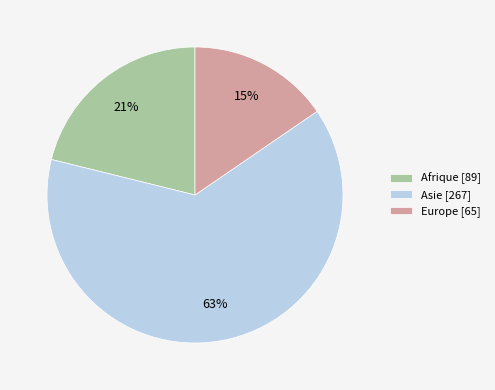

What is the ratio of the value at Afrique [89] to the value at Asie [267]?

0.3